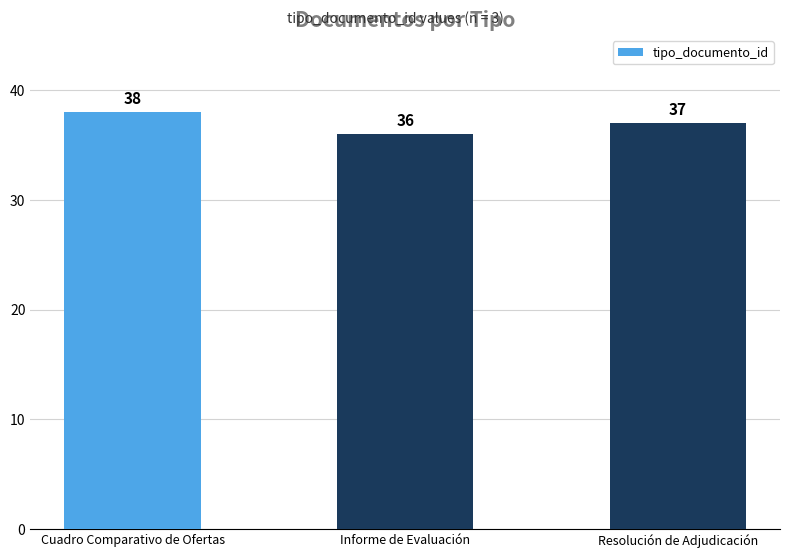

What is the ratio of the value at Resolución de Adjudicación to the value at Cuadro Comparativo de Ofertas?

1.0